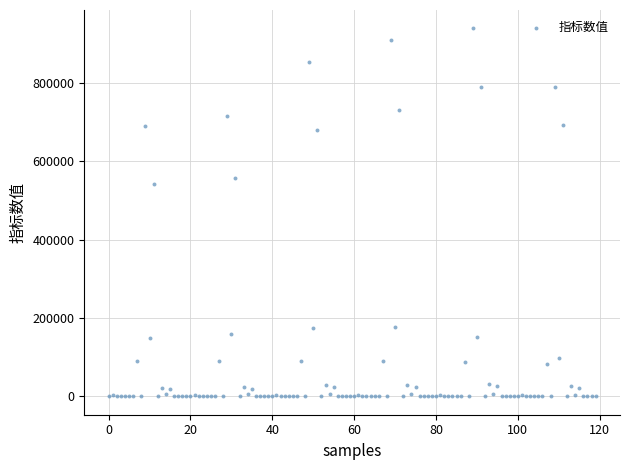

What Y value in the scatter plot is closest to 469786?

542291.0